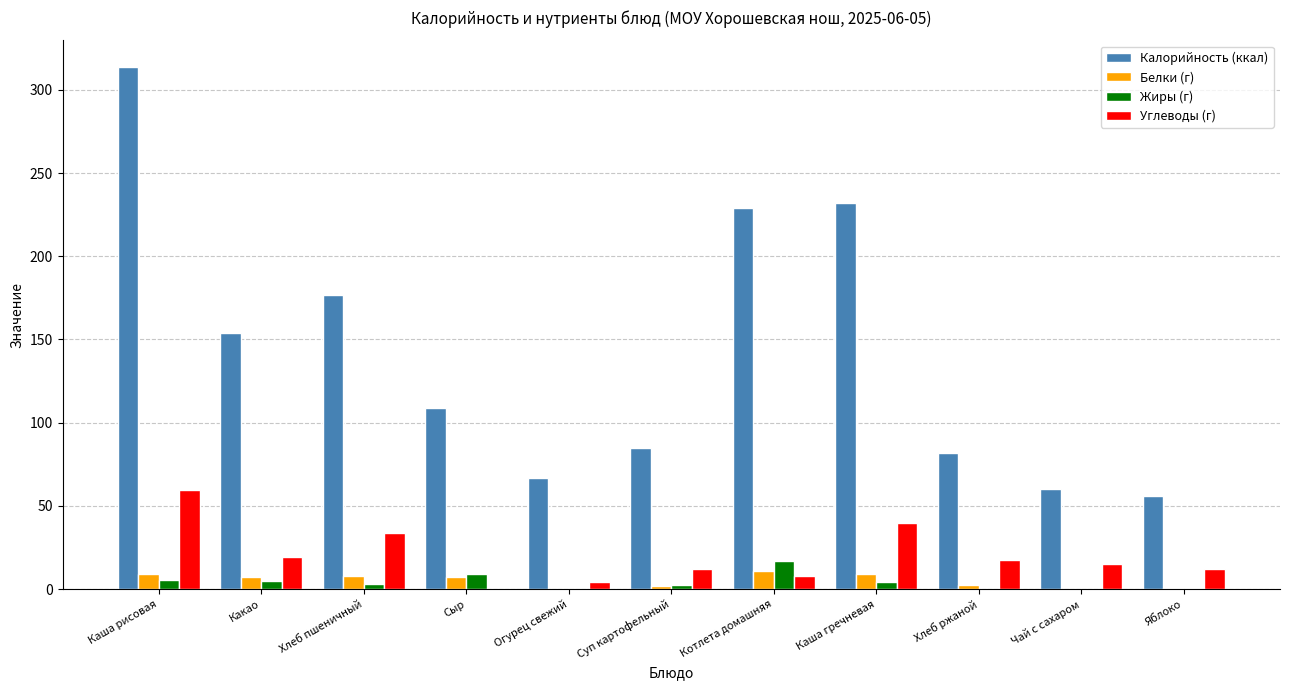

Which label corresponds to the largest value in the chart?

Каша рисовая